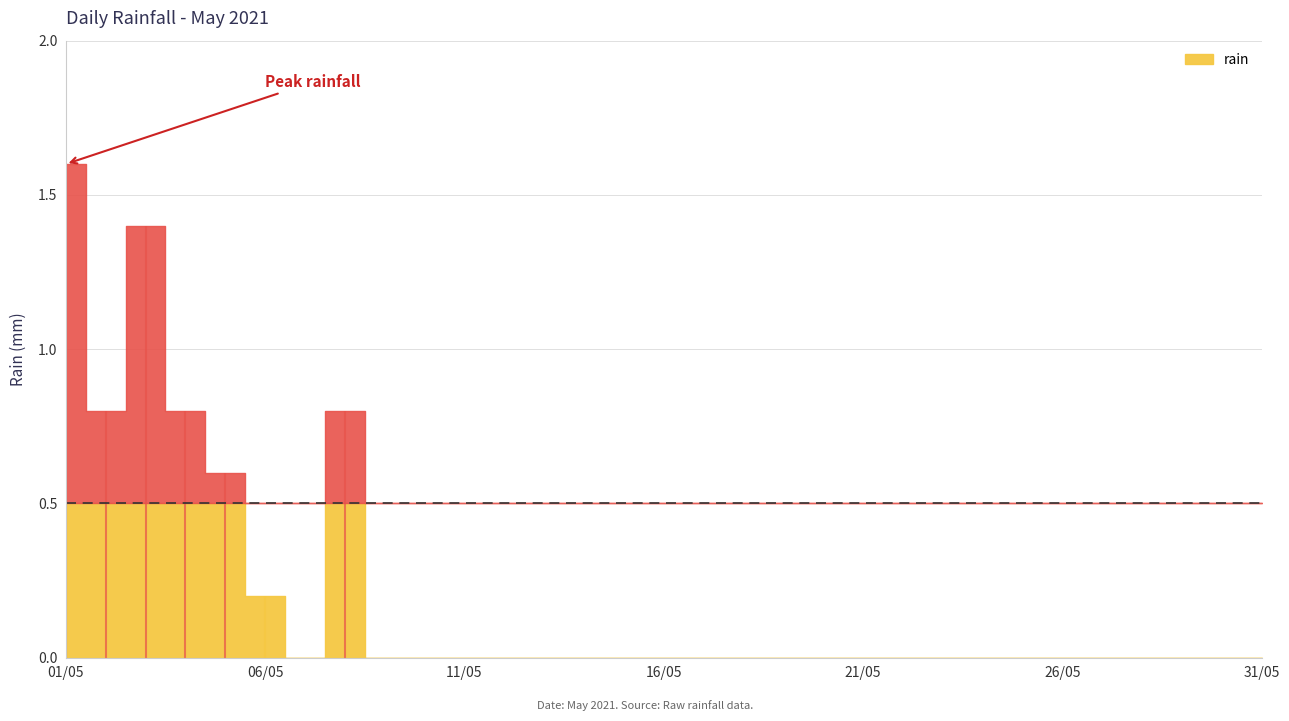

How many interior local peaks (higher than both neighbors) does the data have?

2